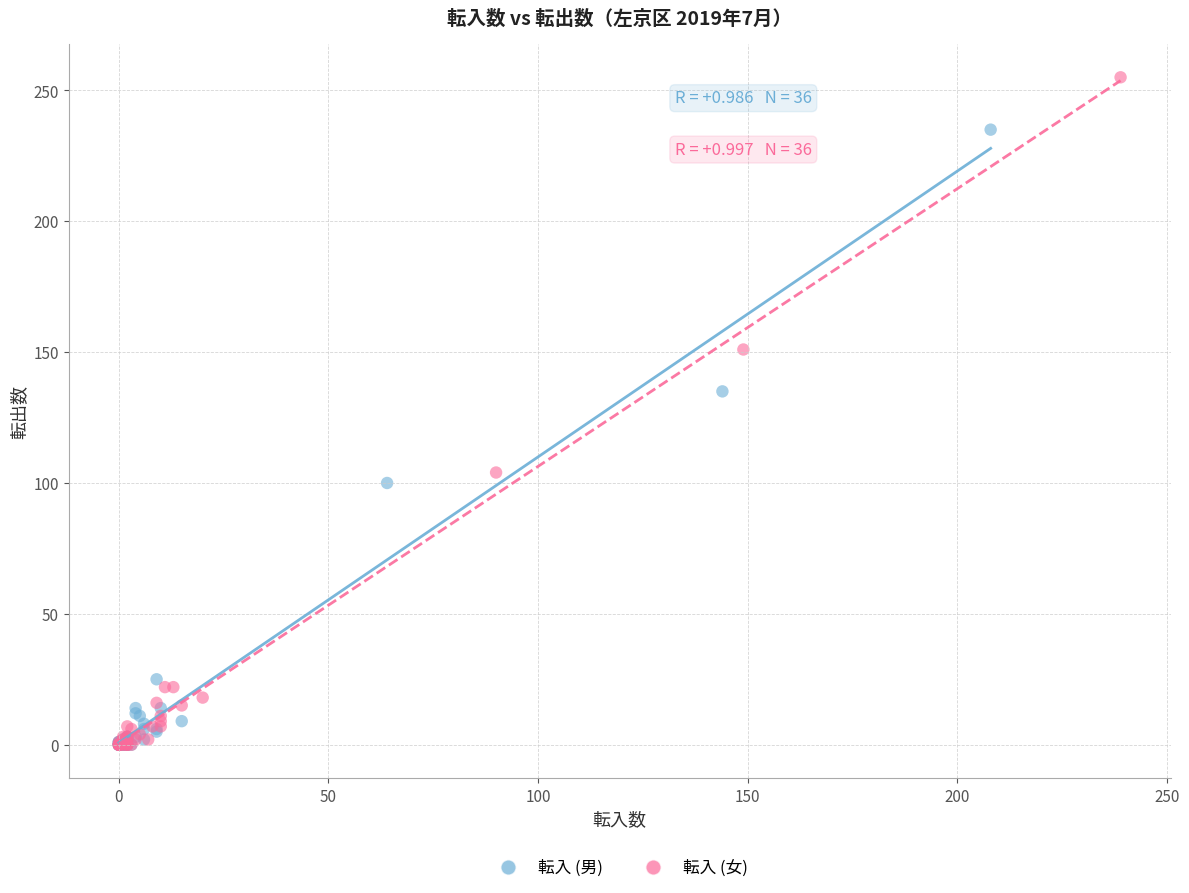

Which series reaches the maximum Y coordinate?

転入 (女)